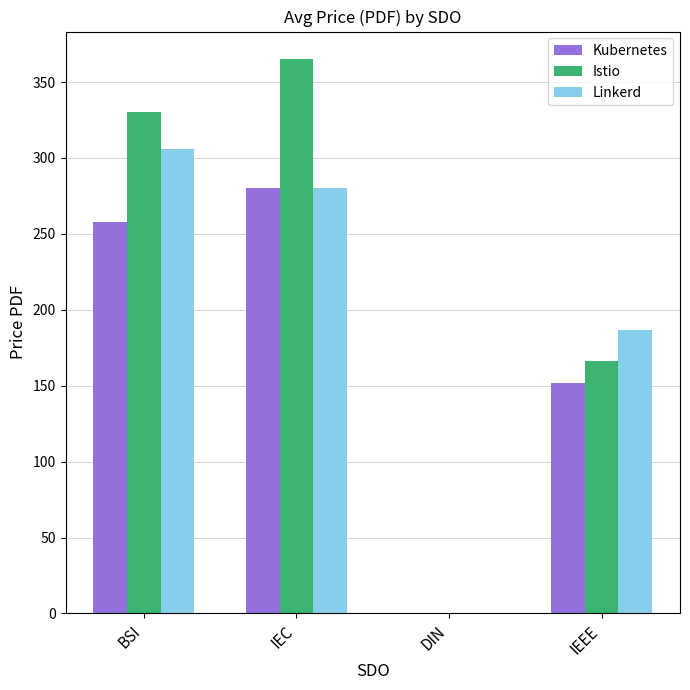

What is the sum of all Istio values?

861